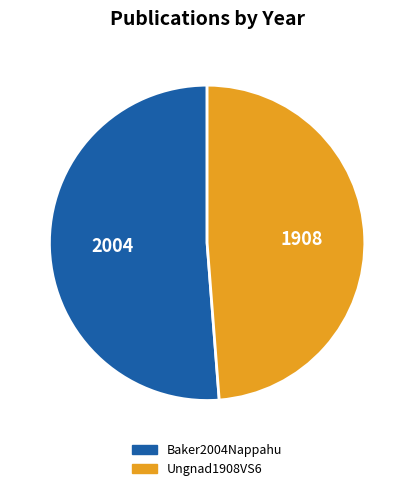

Rank the categories by value from highest to lowest.

Baker2004Nappahu, Ungnad1908VS6